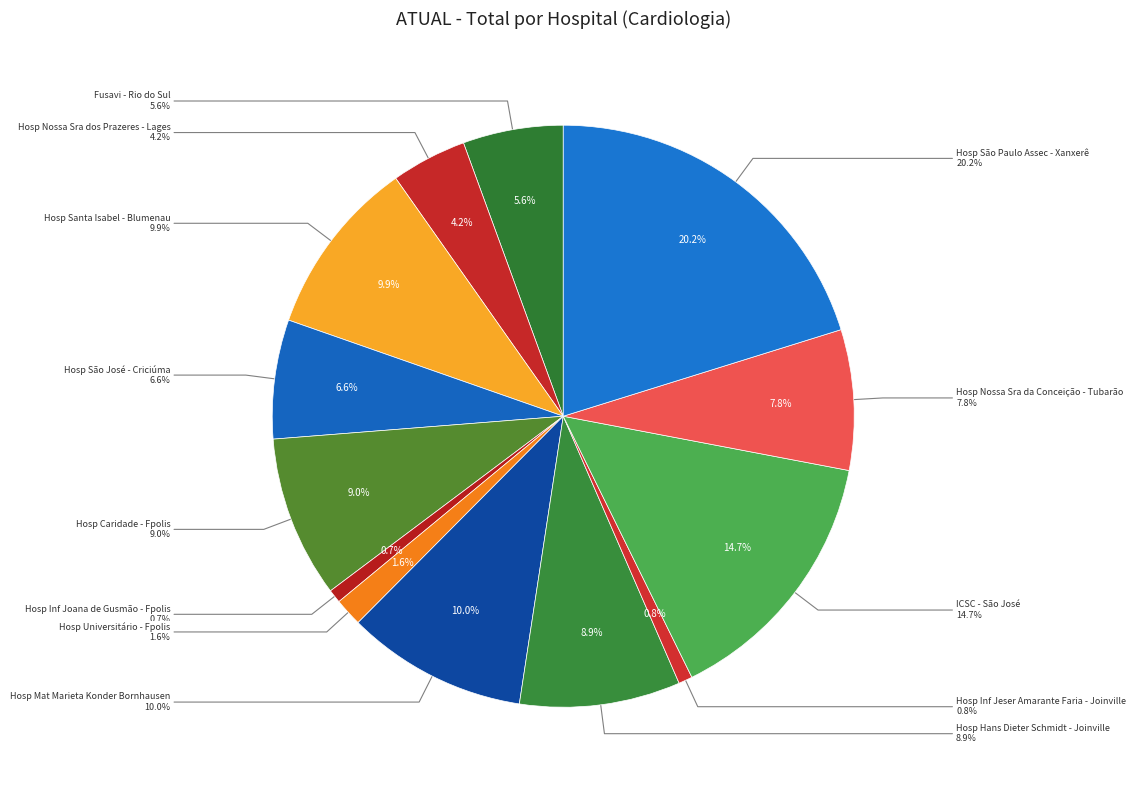

Is it true that Hosp Nossa Sra da Conceição - Tubarão is 2% of the pie?

False